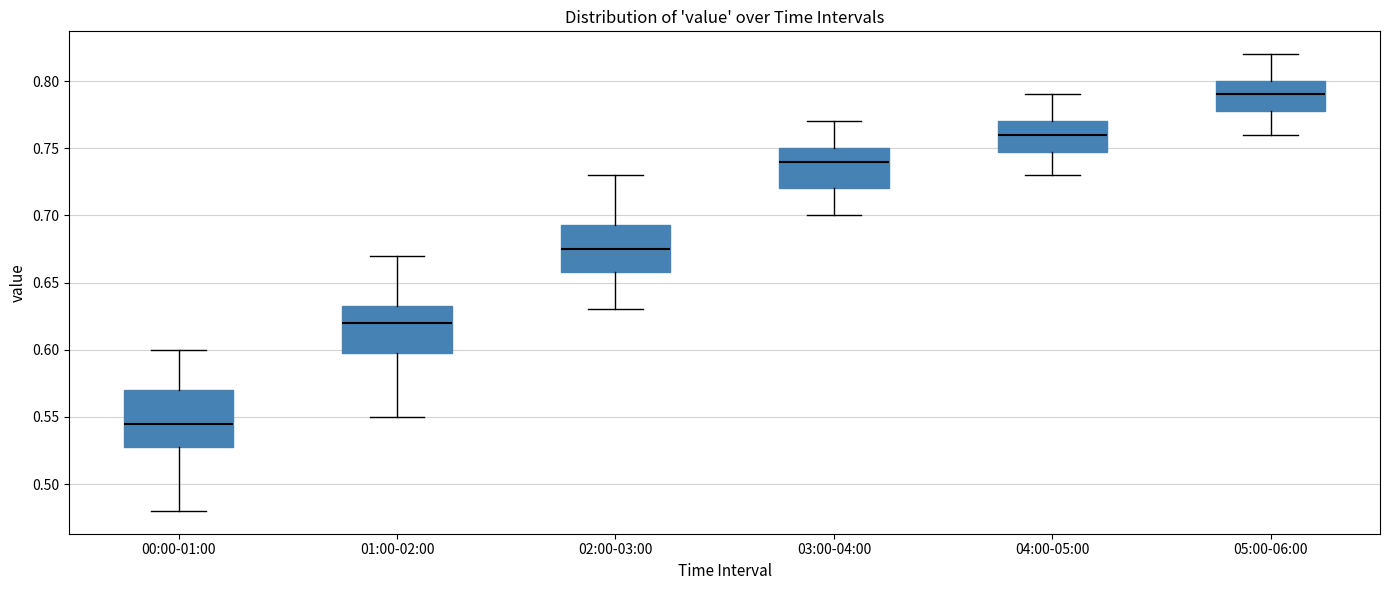

Comparing the boxes themselves (not the whiskers), which one is the tallest?

00:00-01:00